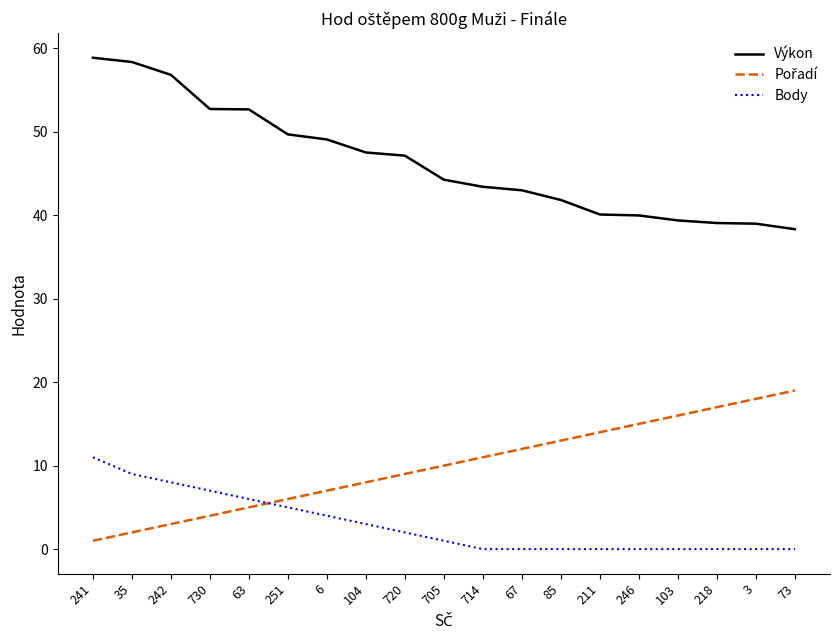

Which series has the largest total across all categories?

Výkon